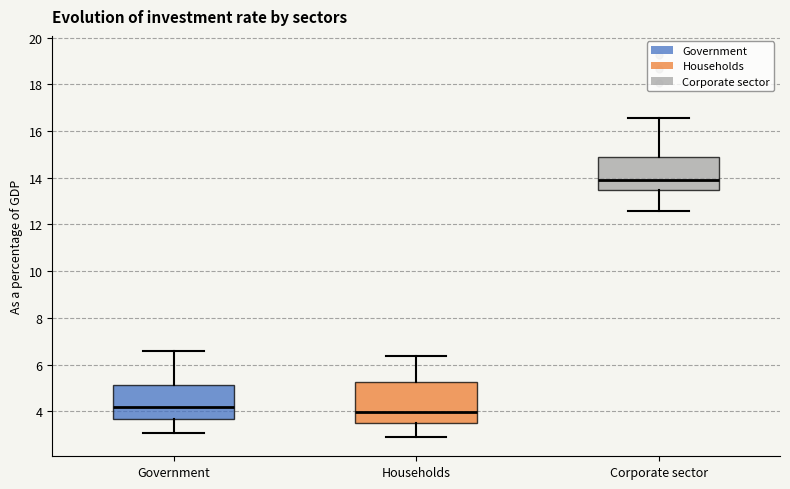

Reading left to right, transcribe this box plot: for each box, give where its median line is, the range the box spans, and where its two whiskers end, as read against the y-axis. The values are not printed on the chart, so give them approximately, as read against the axis.

Government: median 4.2, box 3.6 to 5.2, whiskers 3.0 to 6.6
Households: median 4.0, box 3.6 to 5.2, whiskers 2.8 to 6.4
Corporate sector: median 13.8, box 13.4 to 15.0, whiskers 12.6 to 16.6